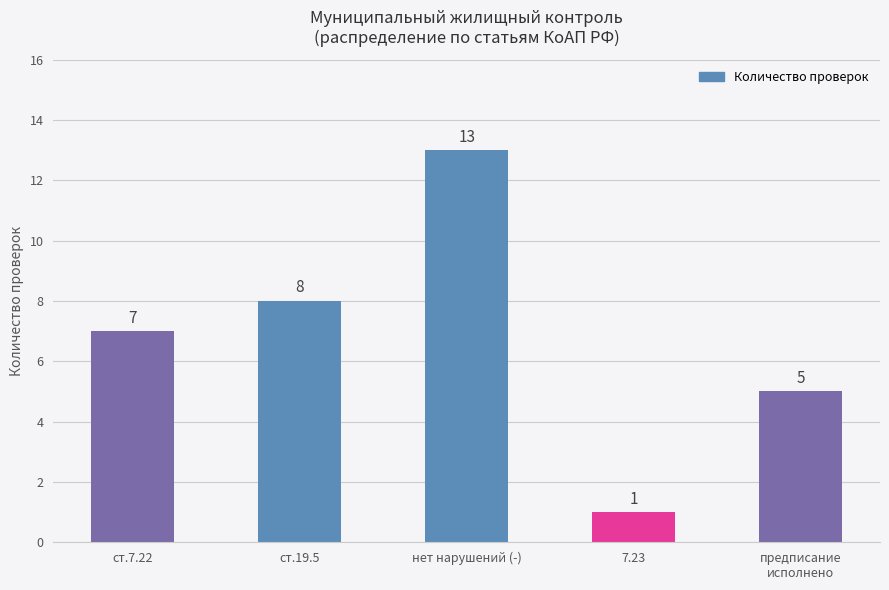

How many data points are less than 7?

2